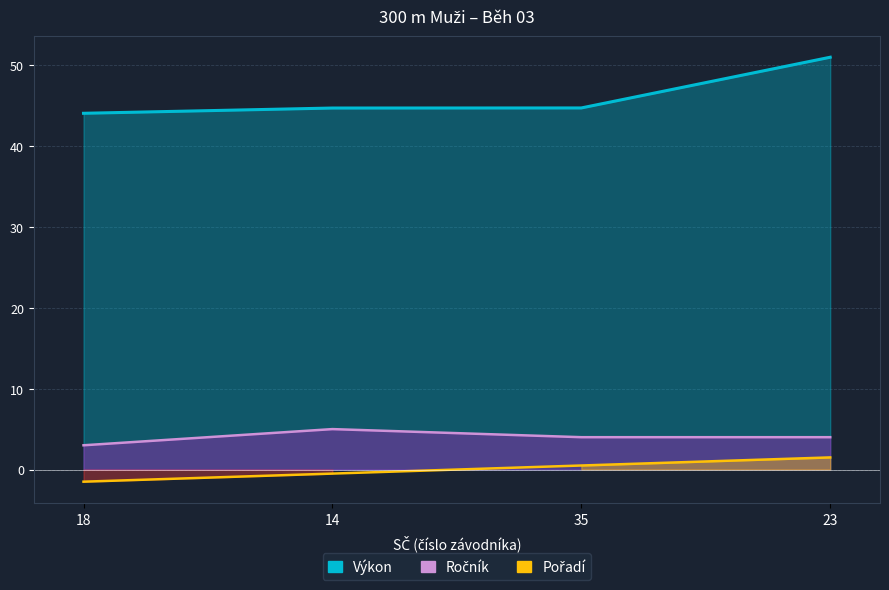

Count the Ročník values in the range 4 to 5.

3